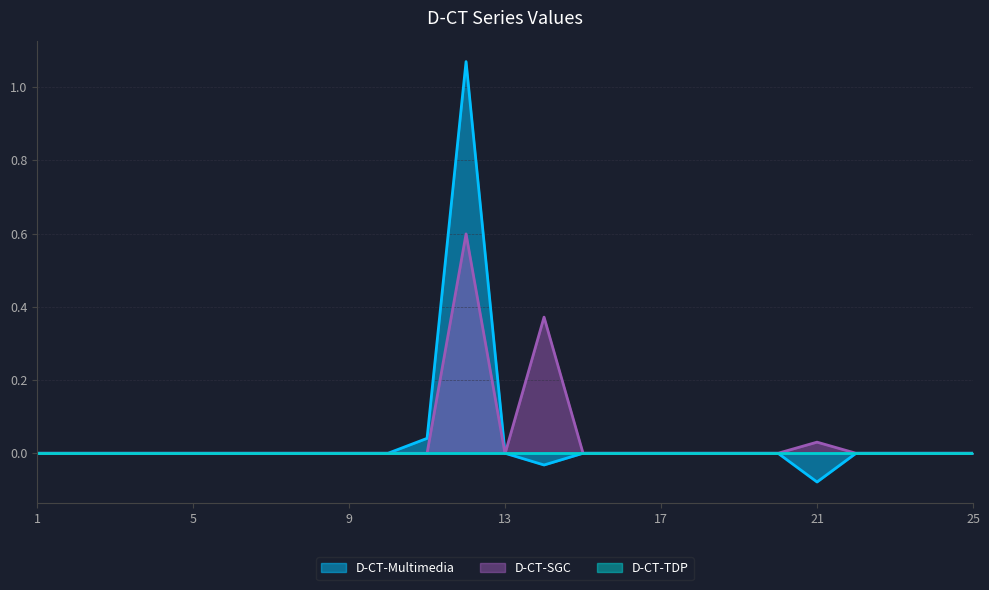

What is the difference between the second highest and minimum values in the D-CT-SGC series?

0.4